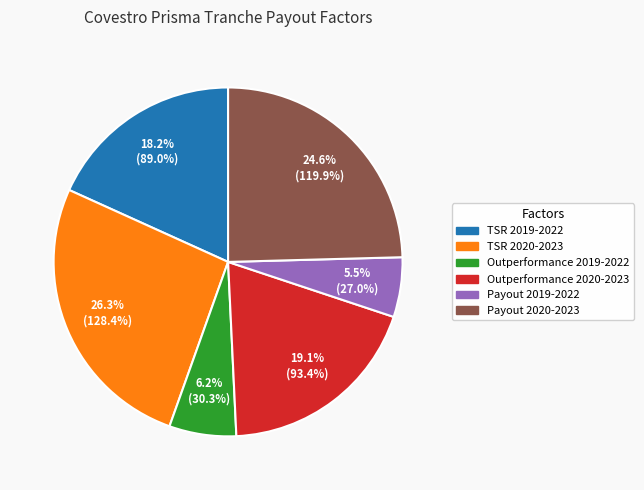

Between Payout 2019-2022 and TSR 2020-2023, which is larger?

TSR 2020-2023